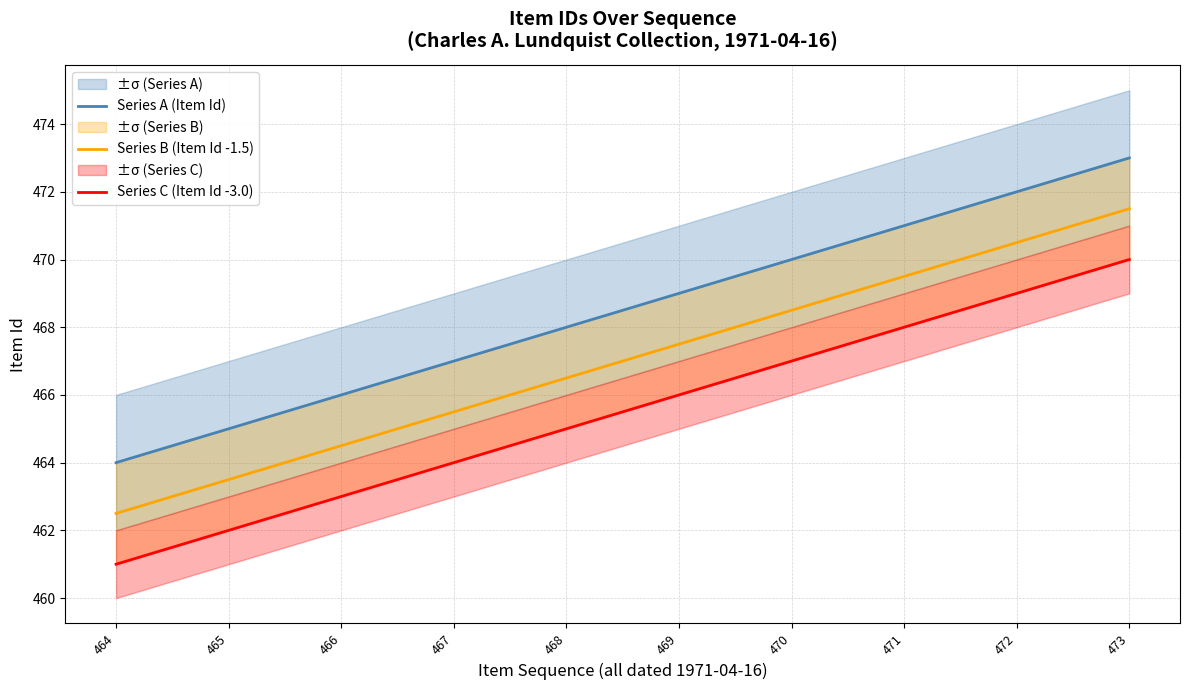

Reading left to right, list all the values displayed in this chart.

Series A (Item Id): 464.0	465.0	466.0	467.0	468.0	469.0	470.0	471.0	472.0	473.0
Series B (Item Id -1.5): 462.5	463.5	464.5	465.5	466.5	467.5	468.5	469.5	470.5	471.5
Series C (Item Id -3.0): 461.0	462.0	463.0	464.0	465.0	466.0	467.0	468.0	469.0	470.0